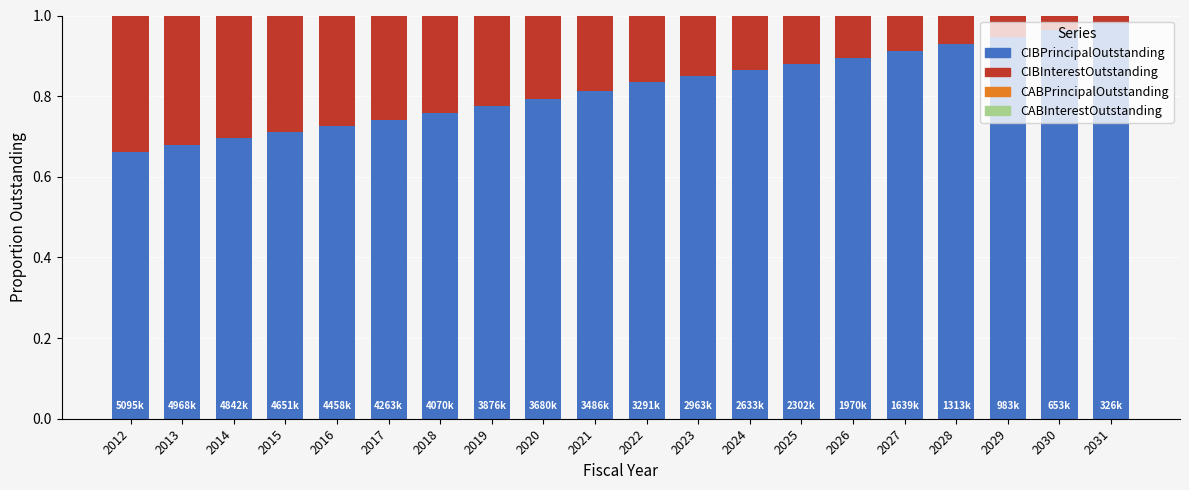

The value of CIBPrincipalOutstanding at 2021 is 0.8. True or false?

True